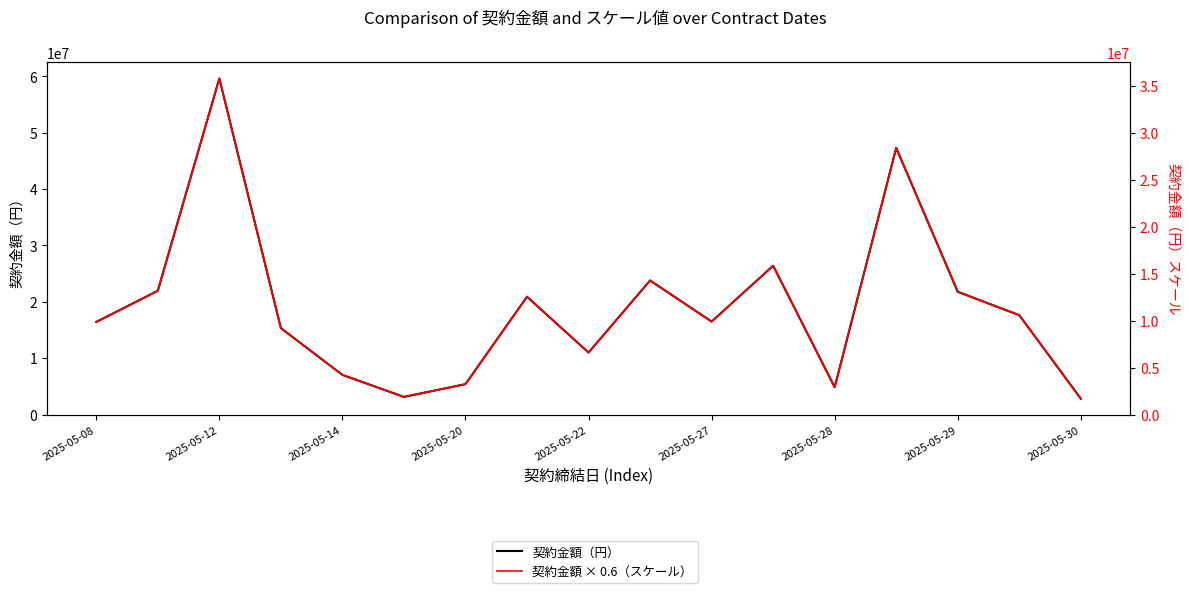

How many interior local peaks does the 契約金額（円） series have?

5